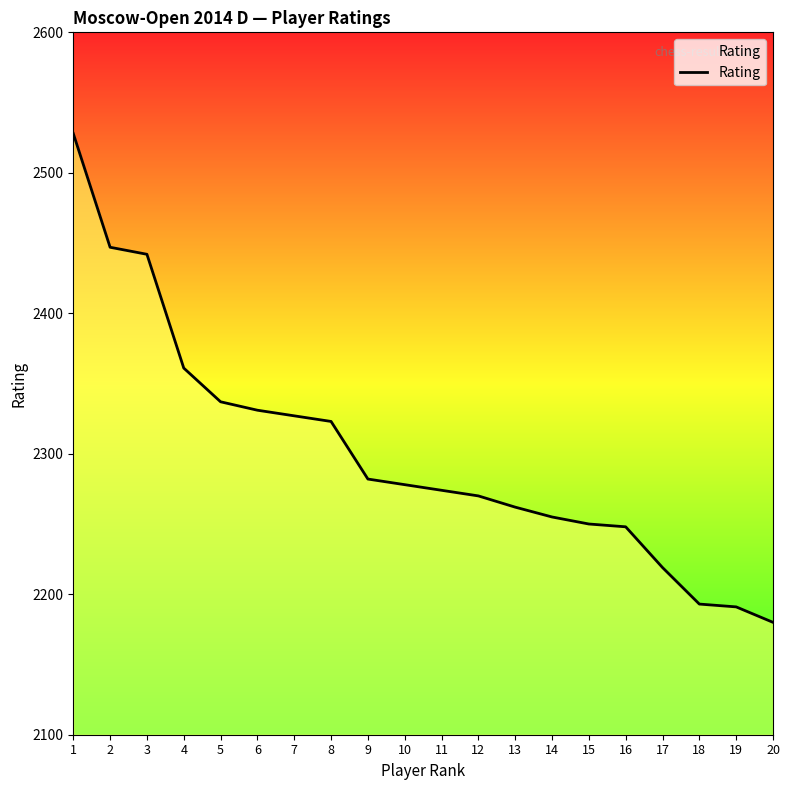

How many lines are shown in the chart?

1